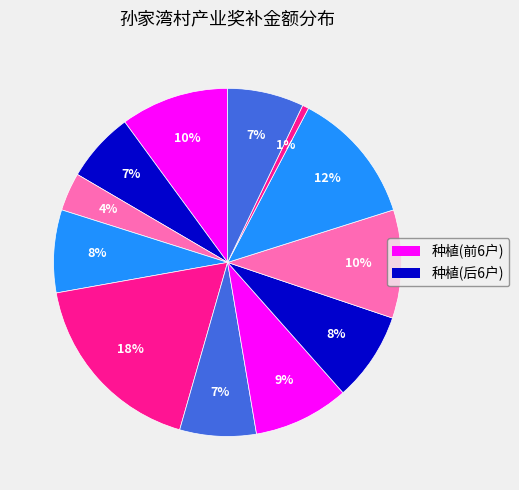

Rank the categories by value from highest to lowest.

刘富勤, 严新生, 张鑫, 苏太然, 陈娟, 胡保柱, 王长久, 孙红勤, 严金拴, 杨成娃, 刘同朝, 贾世成